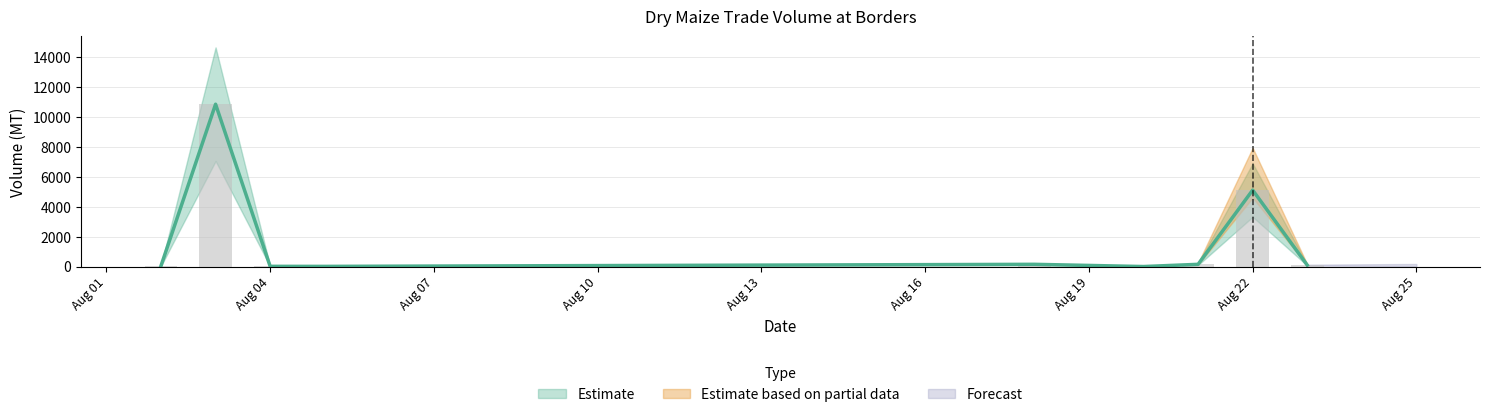

What is the difference between the maximum and minimum values?

10869